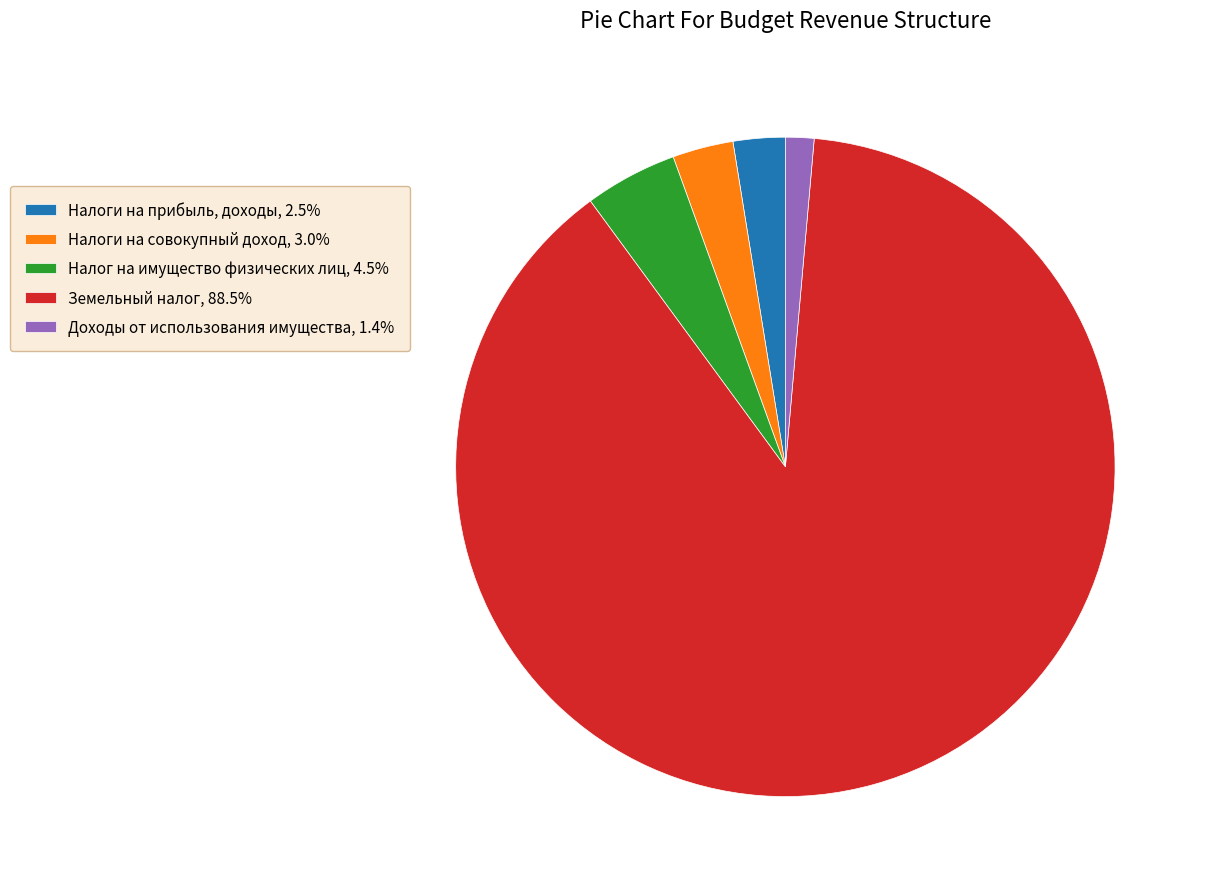

Does any single category account for the majority?

Yes